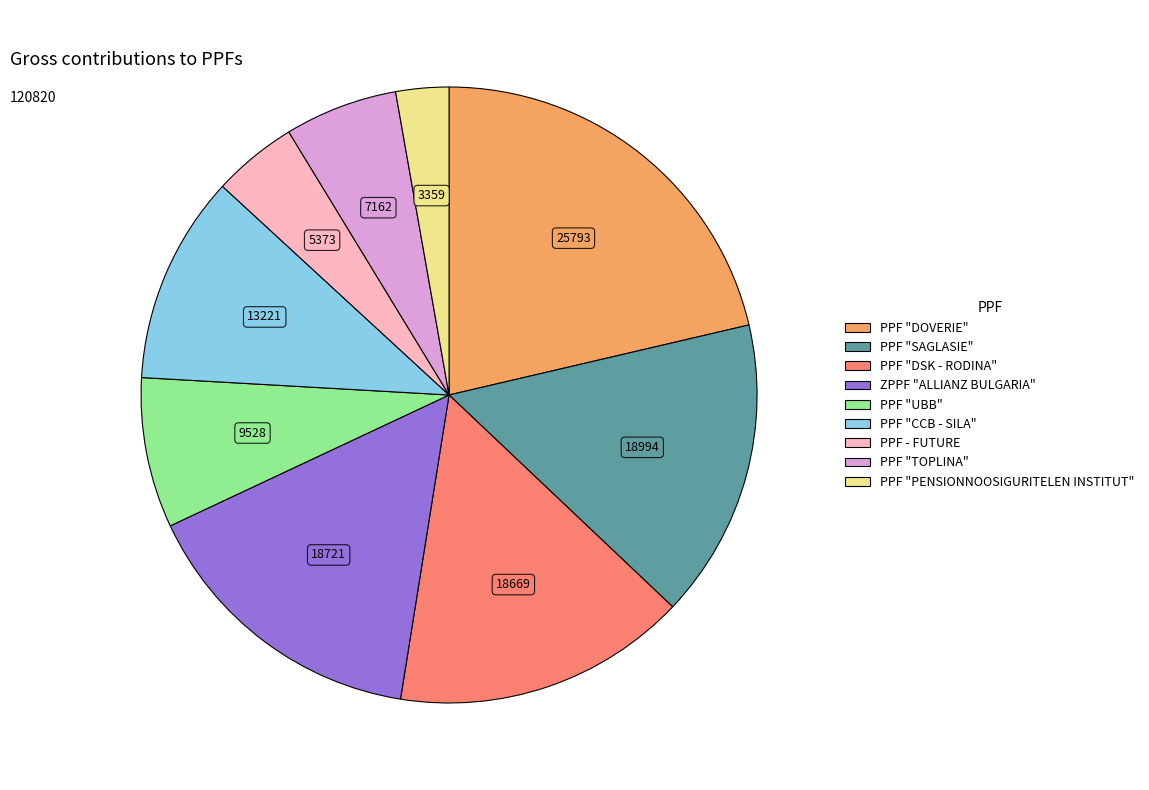

Is there a majority slice in this chart?

No